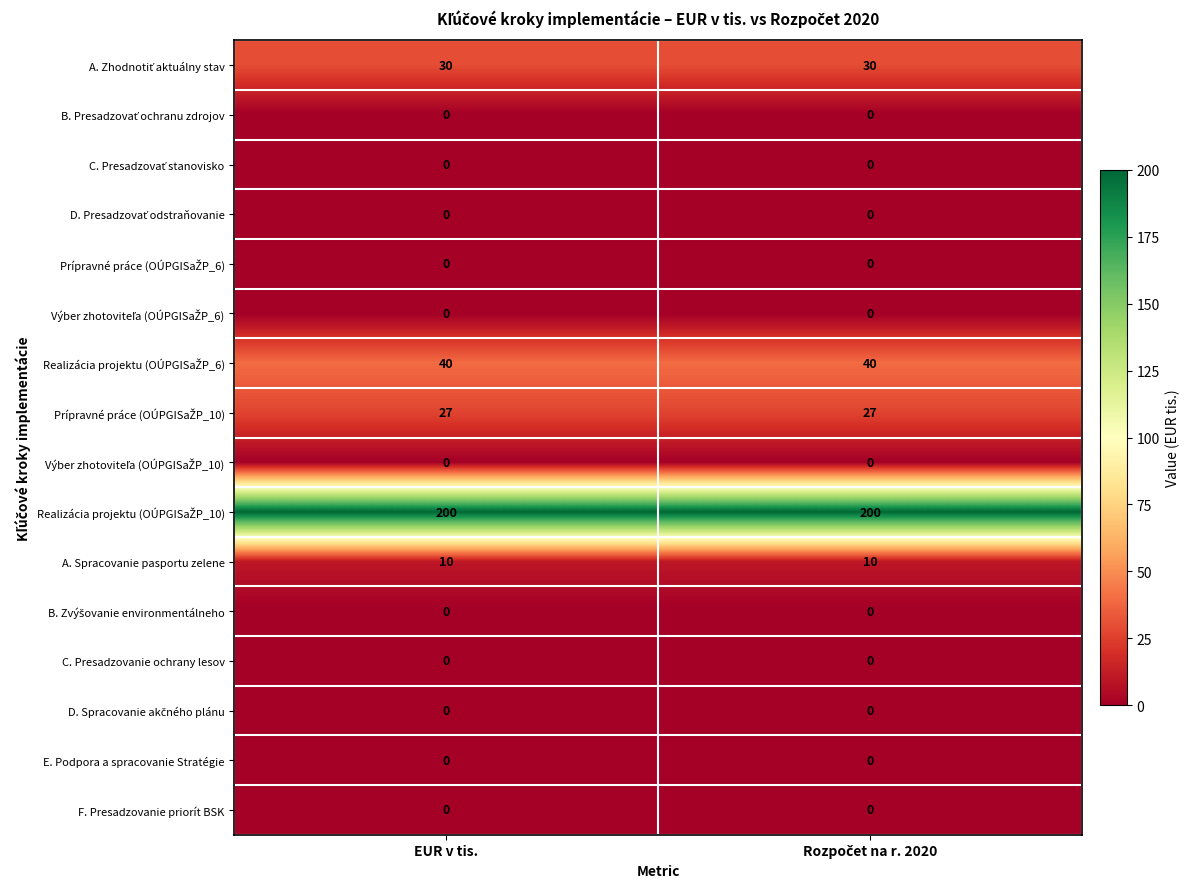

What is the maximum value shown in the chart?

200